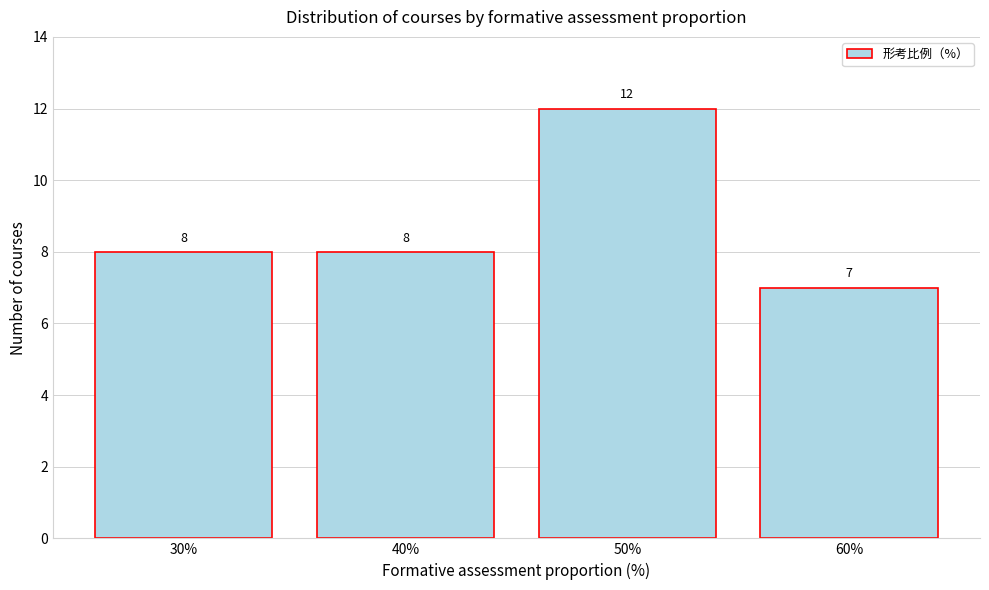

Reading left to right, transcribe this chart: for each bar, give the range it covers on the x-axis and its height.

25 to 35: 8
35 to 45: 8
45 to 55: 12
55 to 65: 7